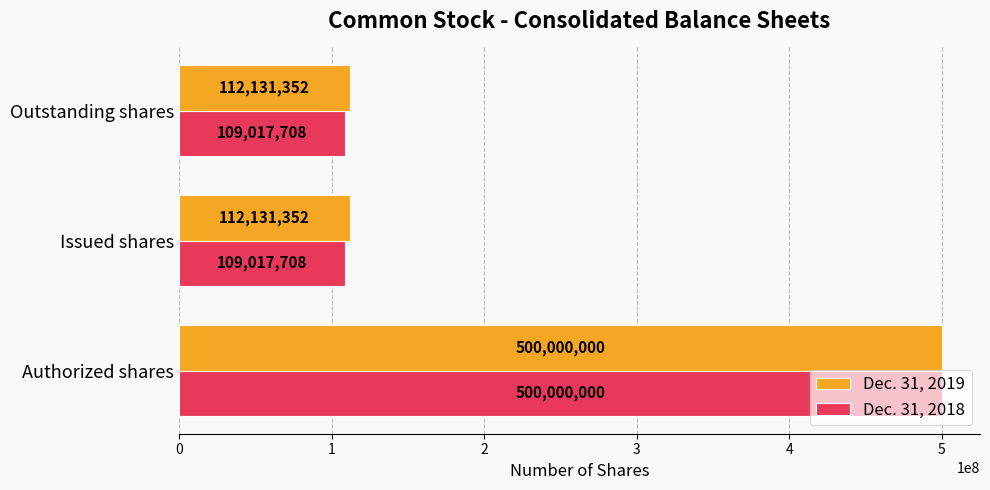

Which series has the widest spread of values?

Dec. 31, 2018